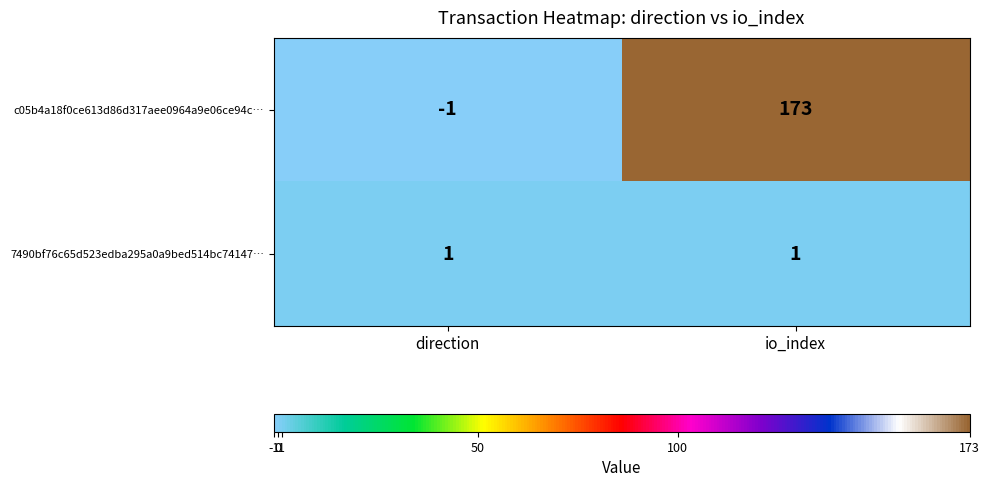

The value of c05b4a18f0ce613d86d317aee0964a9e06ce94c… at direction is 0. True or false?

False